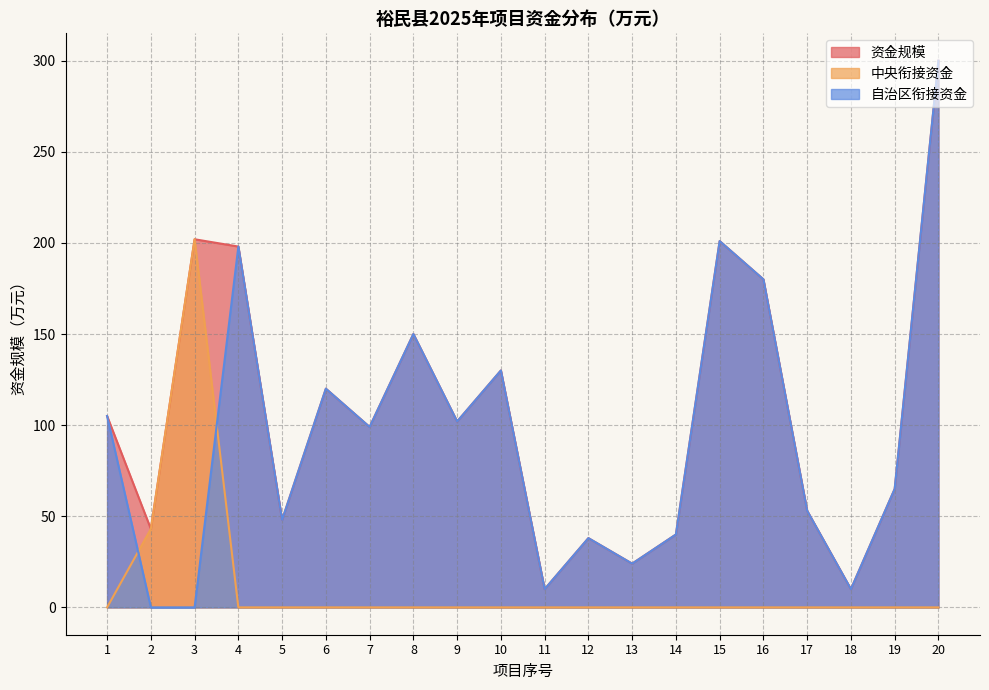

What is the greatest value displayed?

300.0